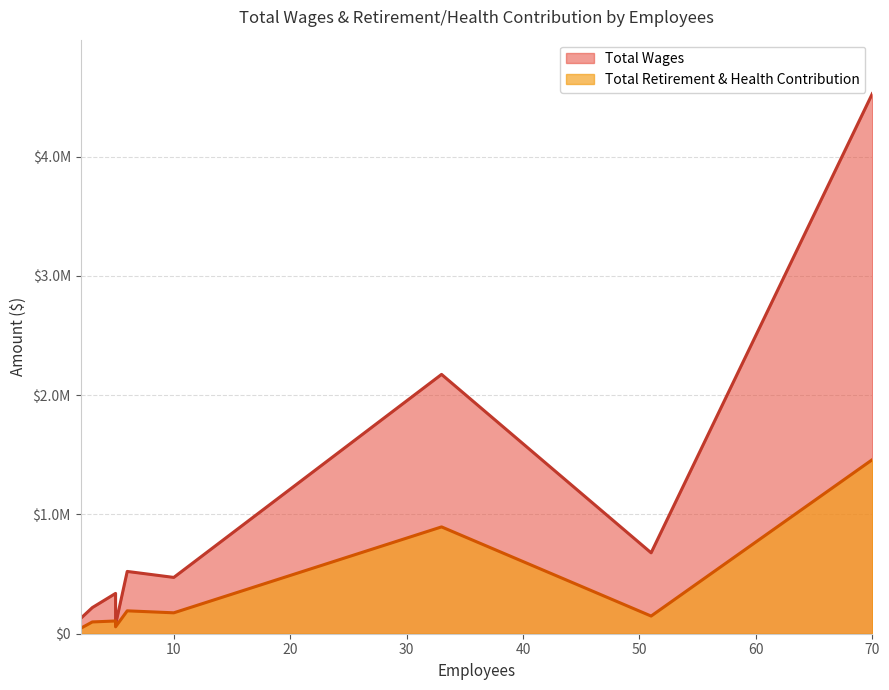

At 51, list the series in order from largest to smallest.

Total Wages, Total Retirement & Health Contribution